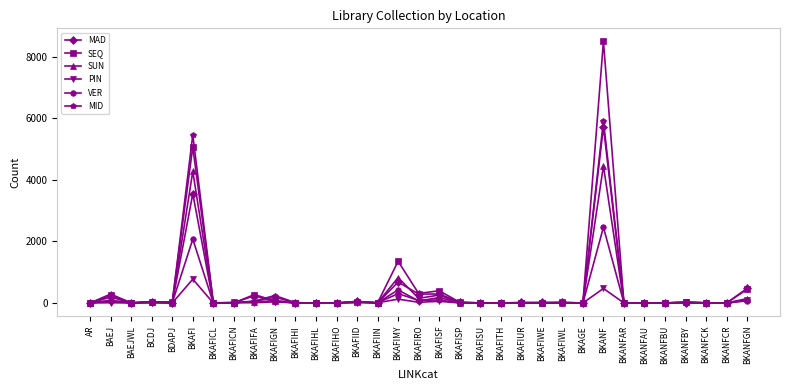

Which series has the widest spread of values?

SEQ